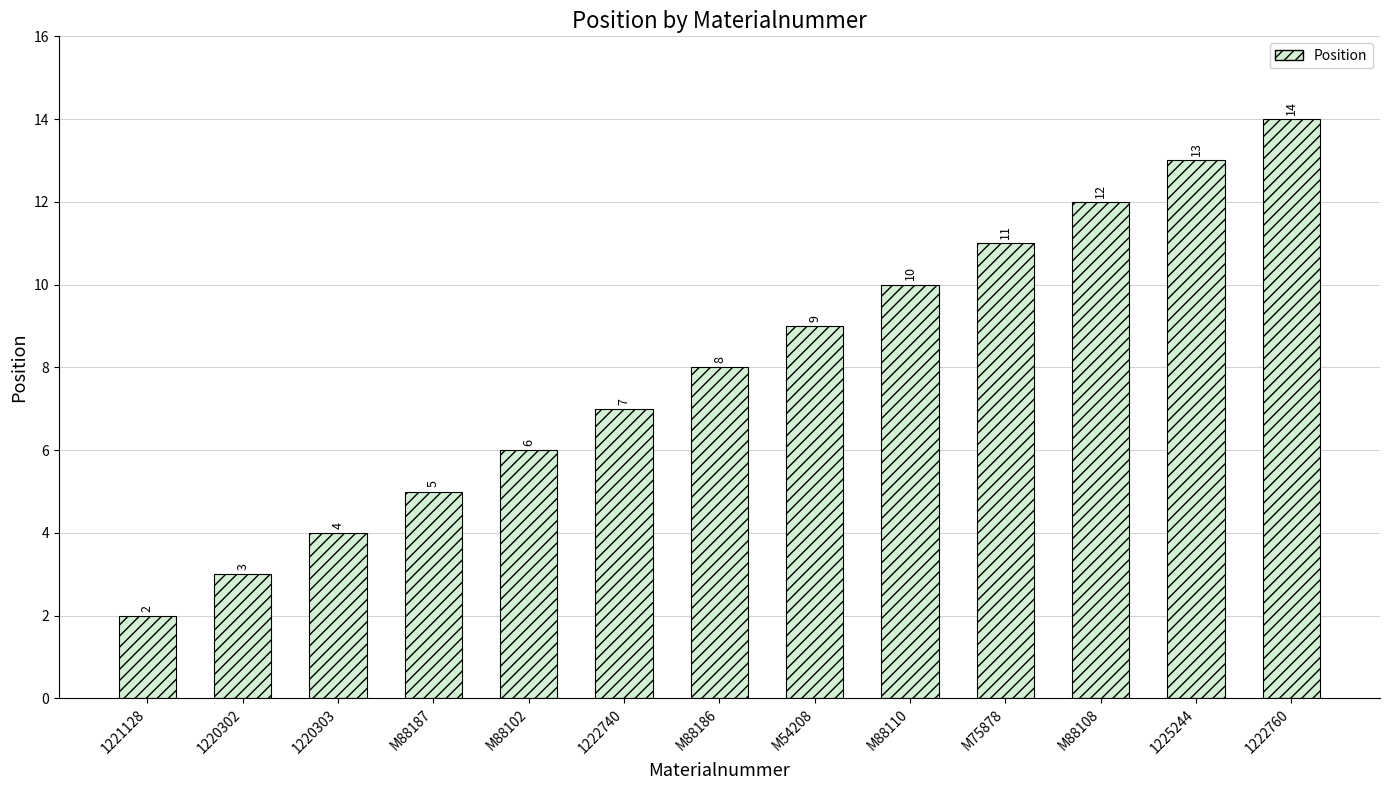

What is the label of the 11th bar from the left?

M88108